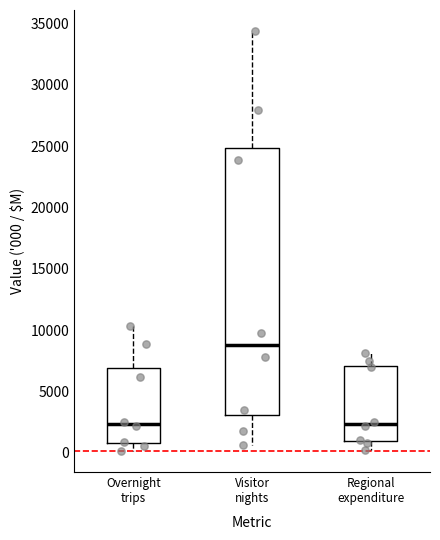

Which box's median line is the highest?

Visitor nights